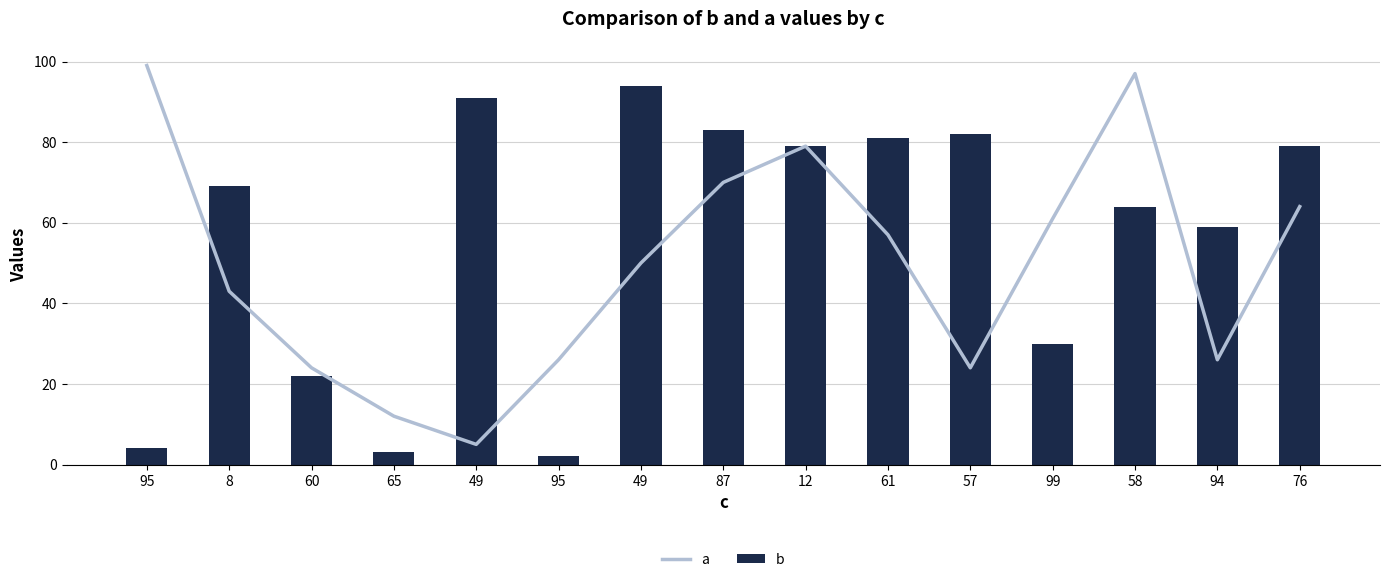

What is the average value of the b series?

56